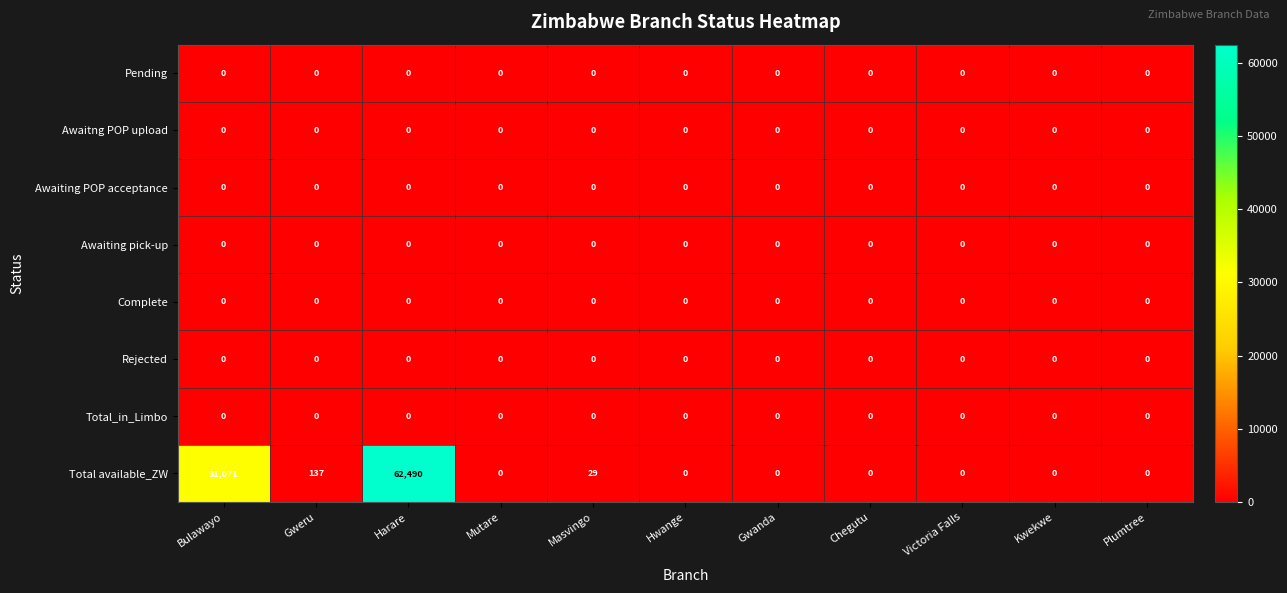

At which label is Total available_ZW closest to 31245?

Bulawayo